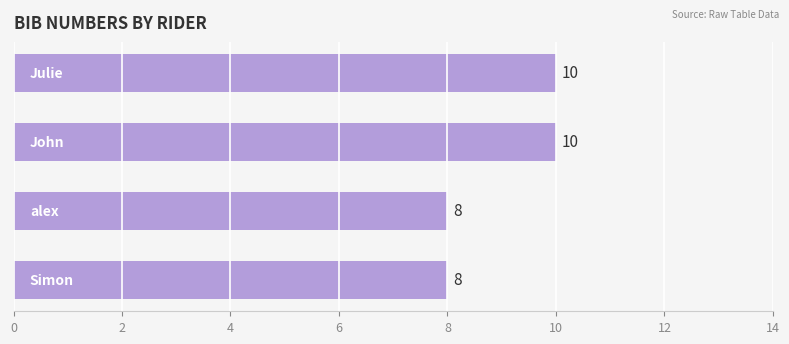

What is the average value?

9